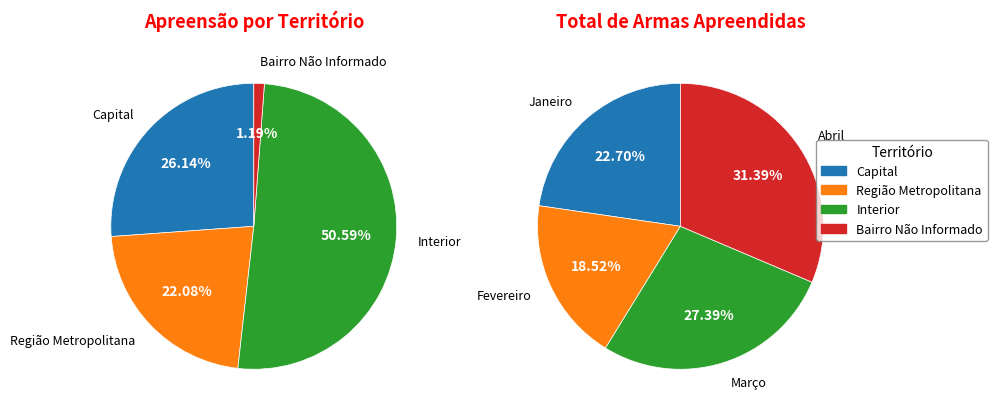

How many segments does this pie chart have?

4